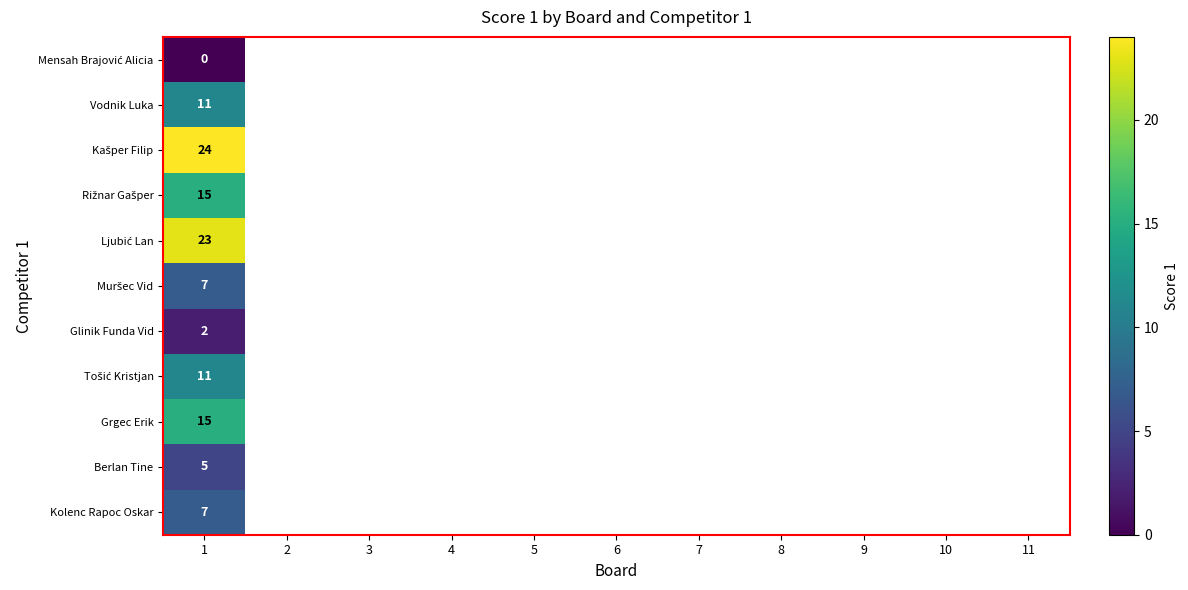

At which category is the sum across all series the highest?

1